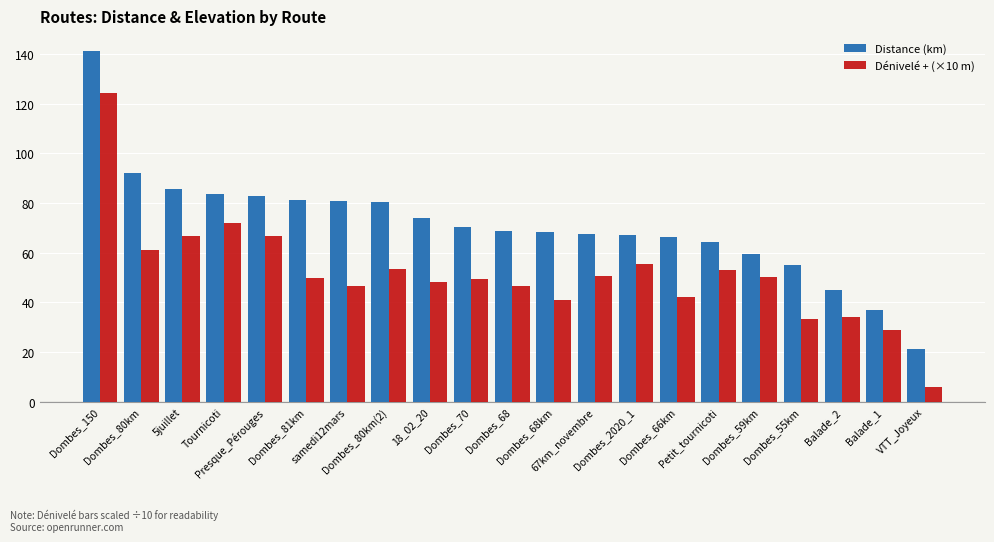

At how many categories does at least one series exceed 108?

1